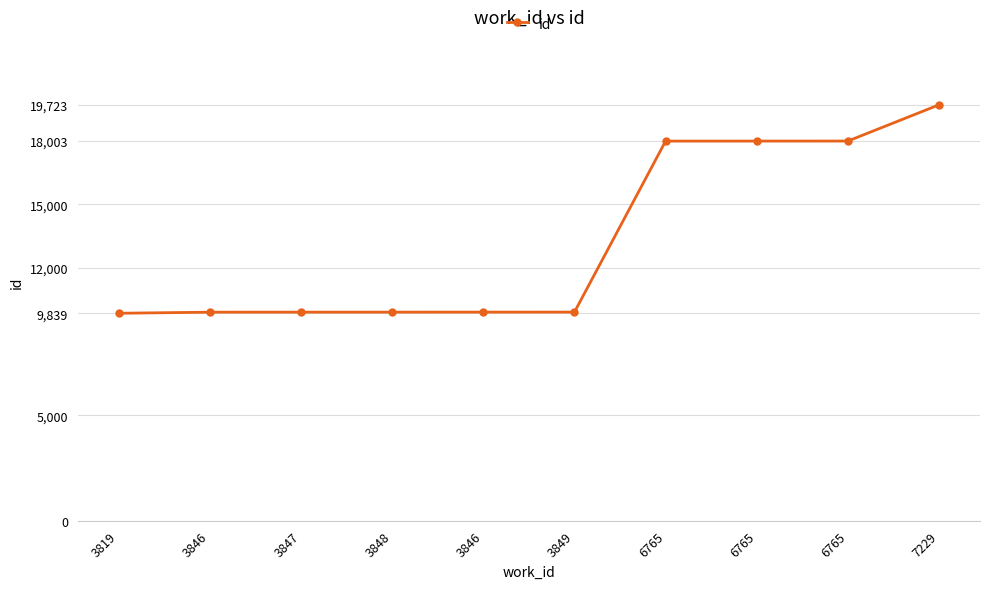

Does the chart have visible grid lines?

Yes